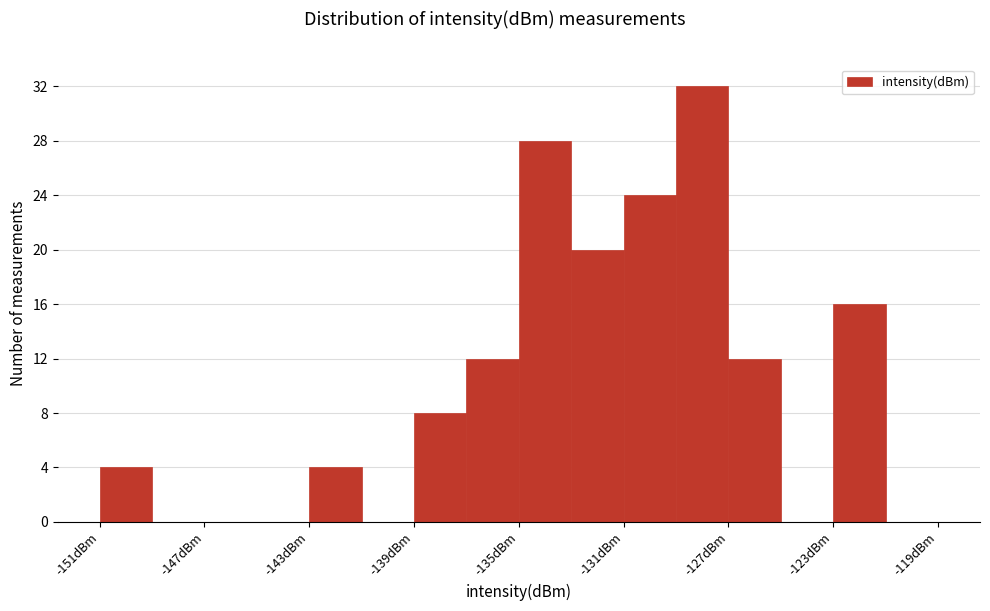

Reading left to right, transcribe this chart: for each bar, give the range it covers on the x-axis and its height. The values are not printed on the chart, so give them approximately, as read against the axis.

-151 to -149: 4
-149 to -147: 0
-147 to -145: 0
-145 to -143: 0
-143 to -141: 4
-141 to -139: 0
-139 to -137: 8
-137 to -135: 12
-135 to -133: 28
-133 to -131: 20
-131 to -129: 24
-129 to -127: 32
-127 to -125: 12
-125 to -123: 0
-123 to -121: 16
-121 to -119: 0